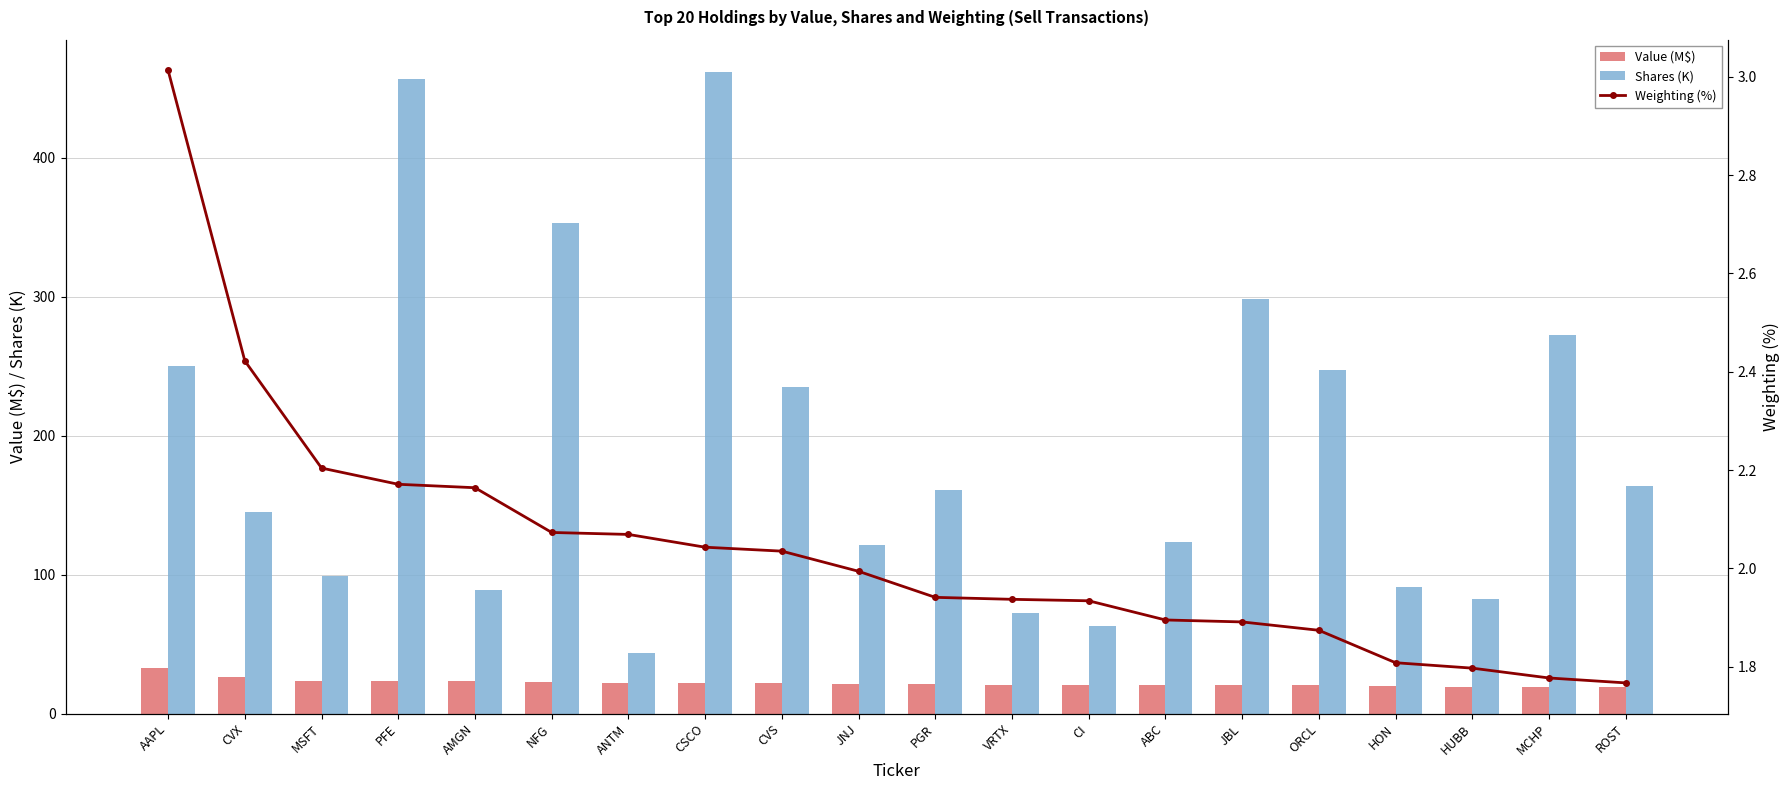

Does the chart contain any negative values?

No